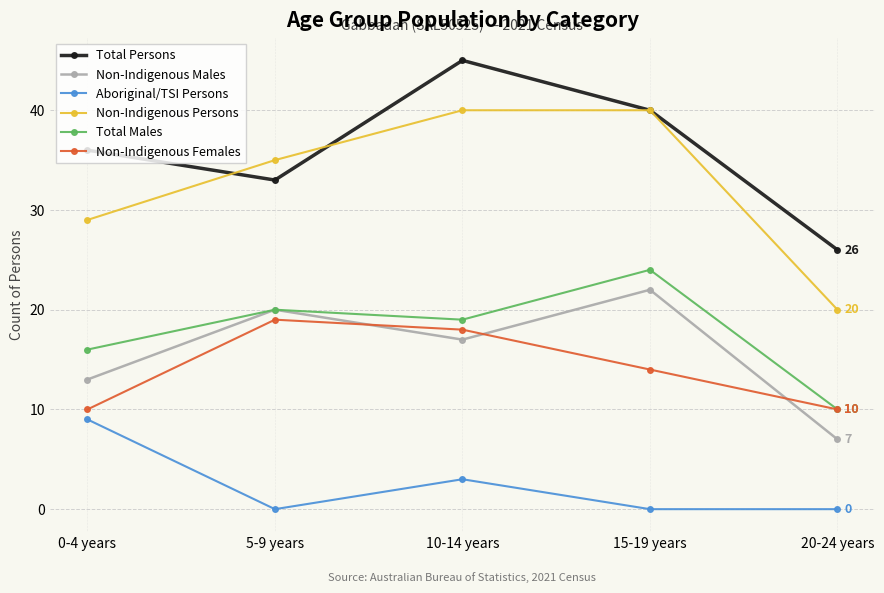

What is the label of the 1st point from the left?

0-4 years